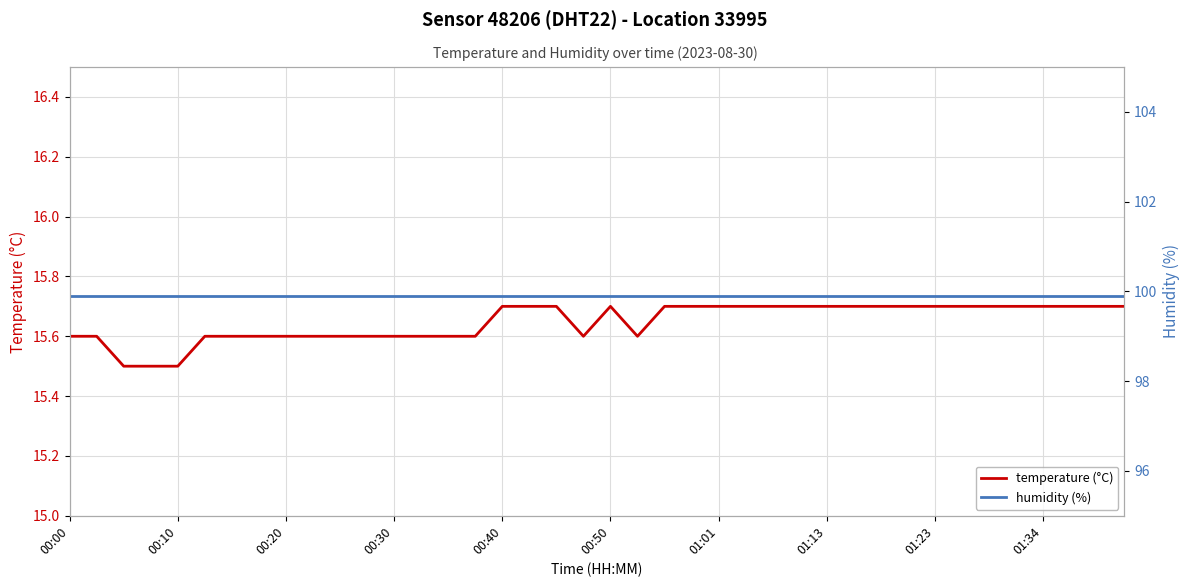

What is the smallest value displayed?

15.5